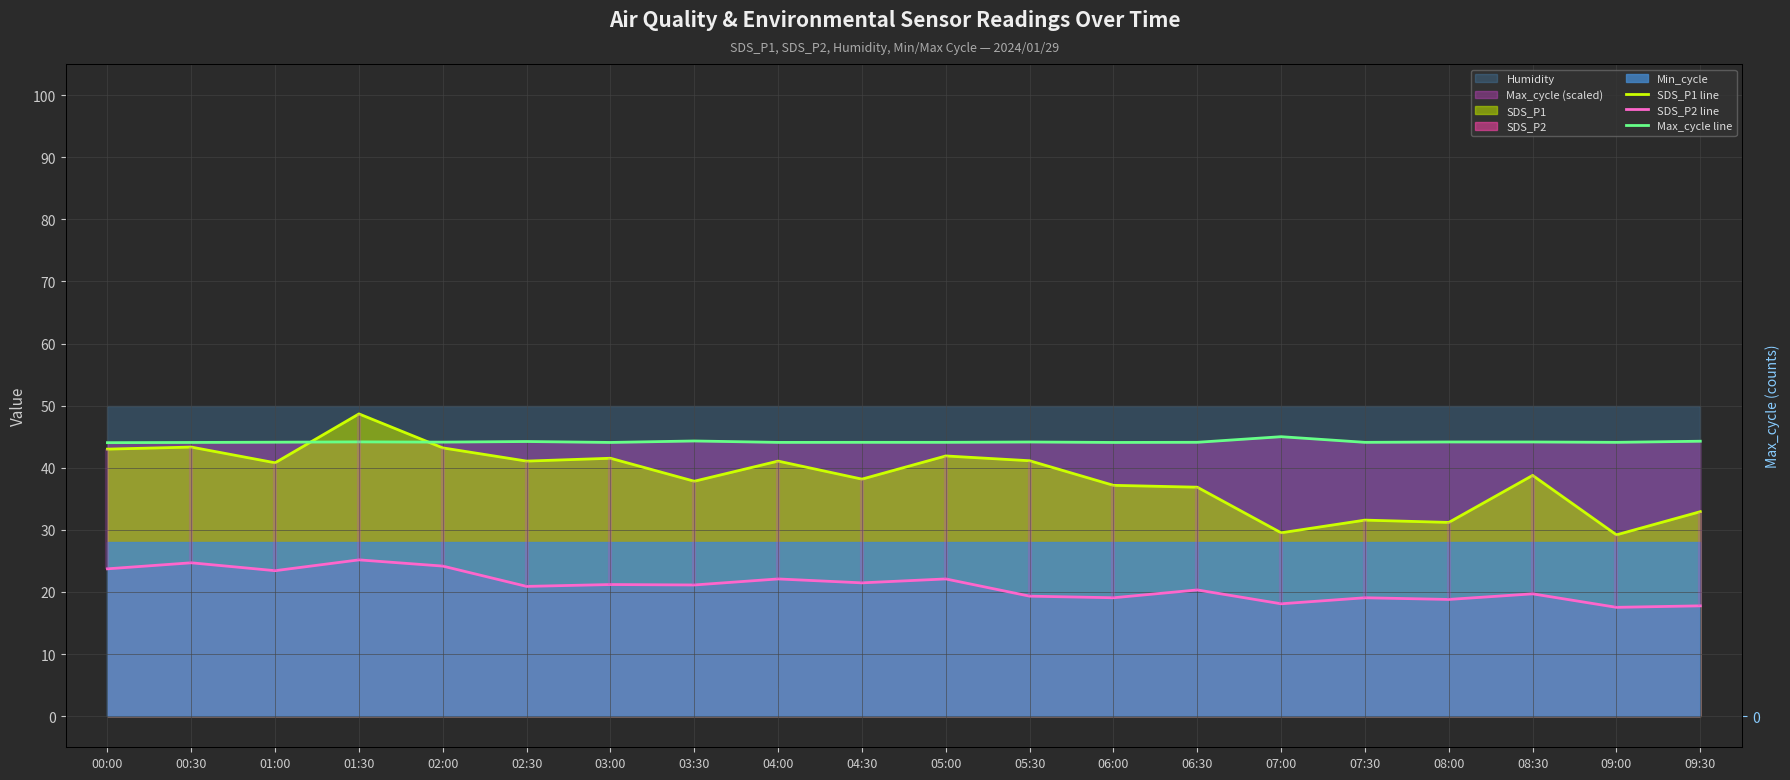

What is the difference between the second highest and second lowest values in the SDS_P1 line series?

13.8